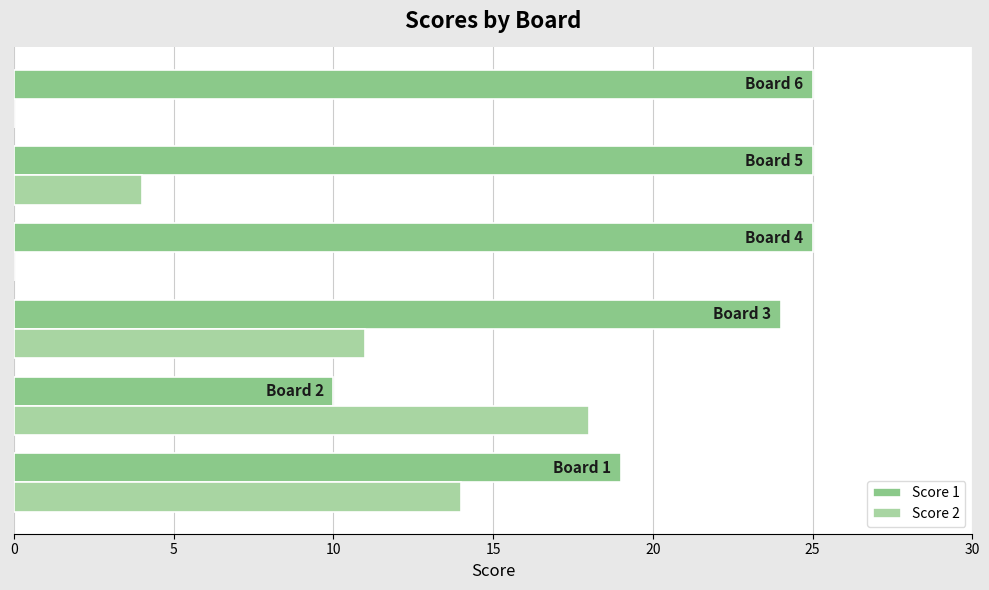

How many bars are there in each group?

2